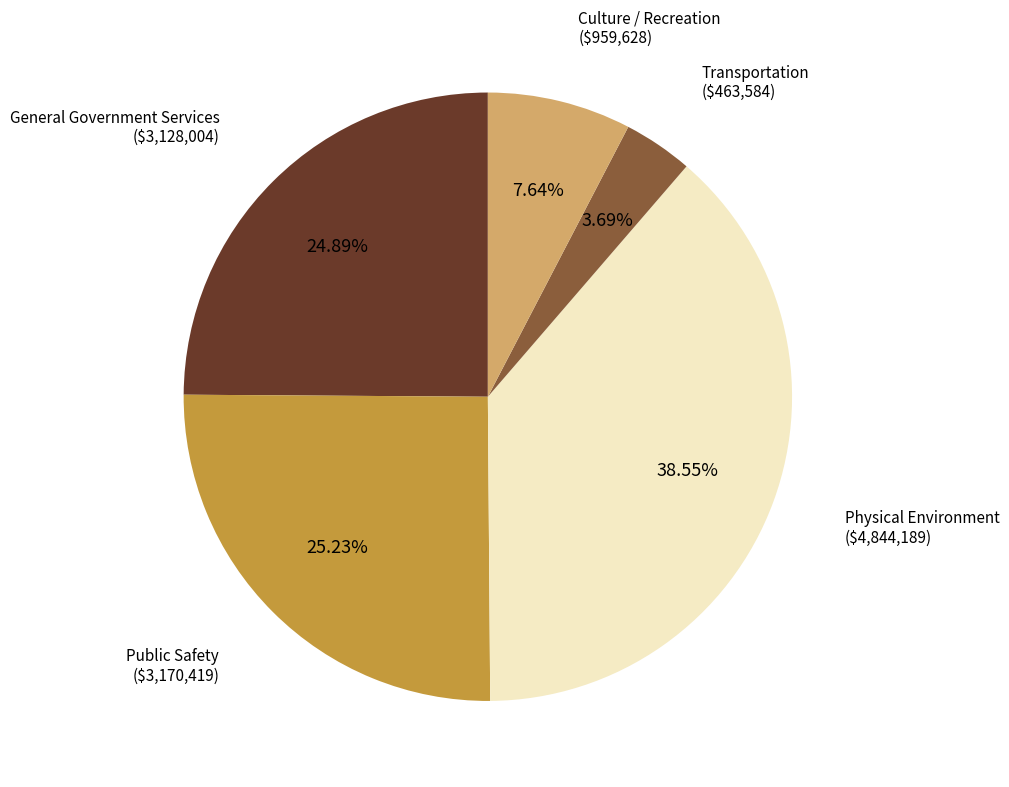

Does any single category account for the majority?

No